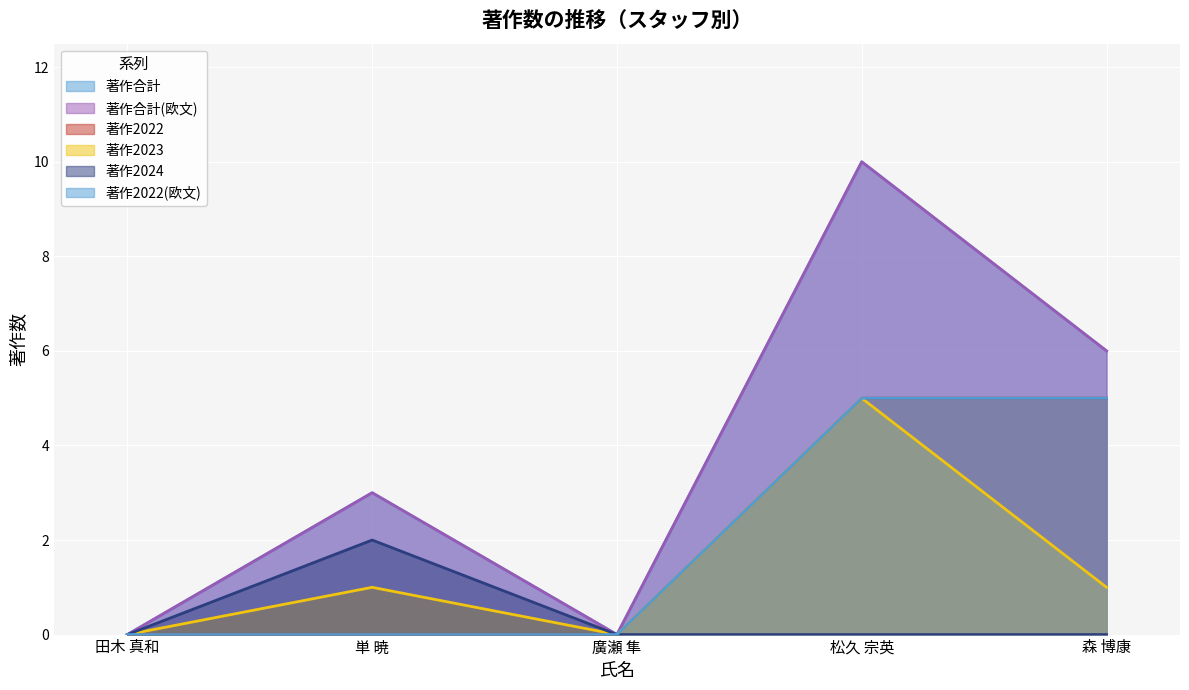

List the labels in order of 著作2024 value, smallest first.

田木 真和, 廣瀬 隼, 松久 宗英, 森 博康, 単 暁